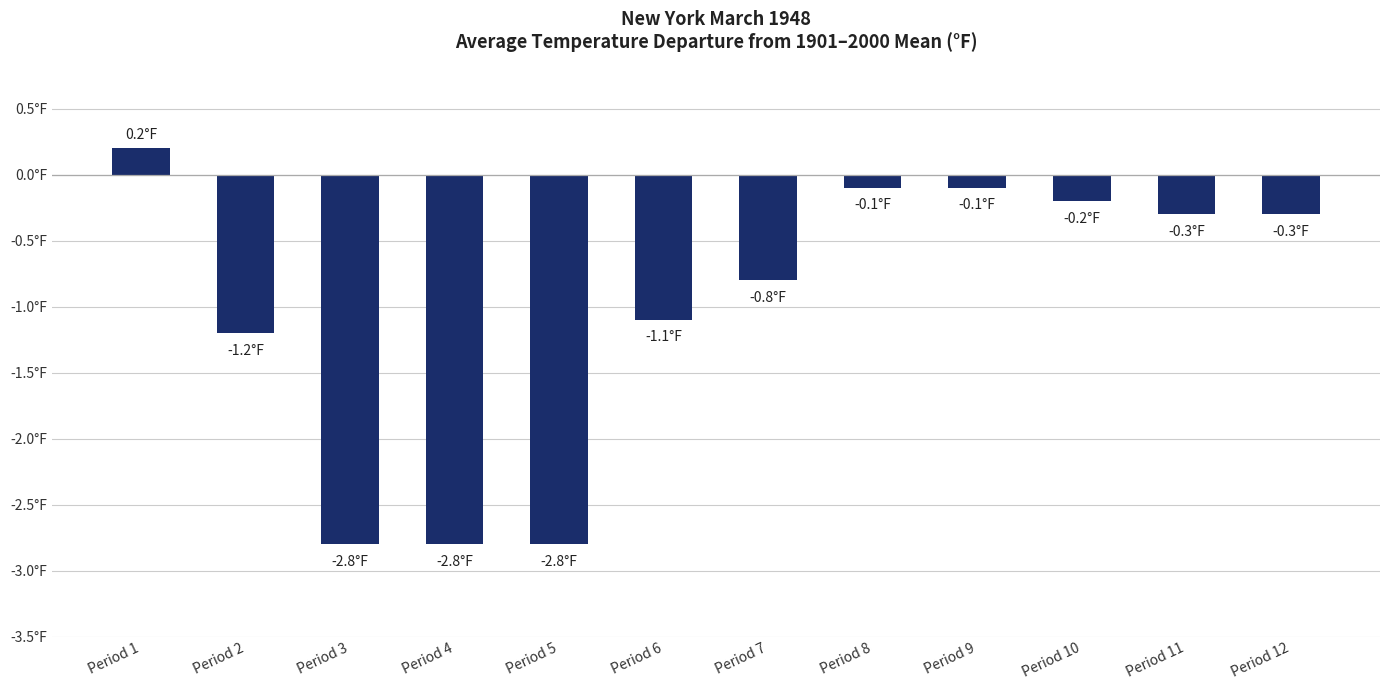

Rank the categories by value from highest to lowest.

Period 1, Period 8, Period 9, Period 10, Period 11, Period 12, Period 7, Period 6, Period 2, Period 3, Period 4, Period 5